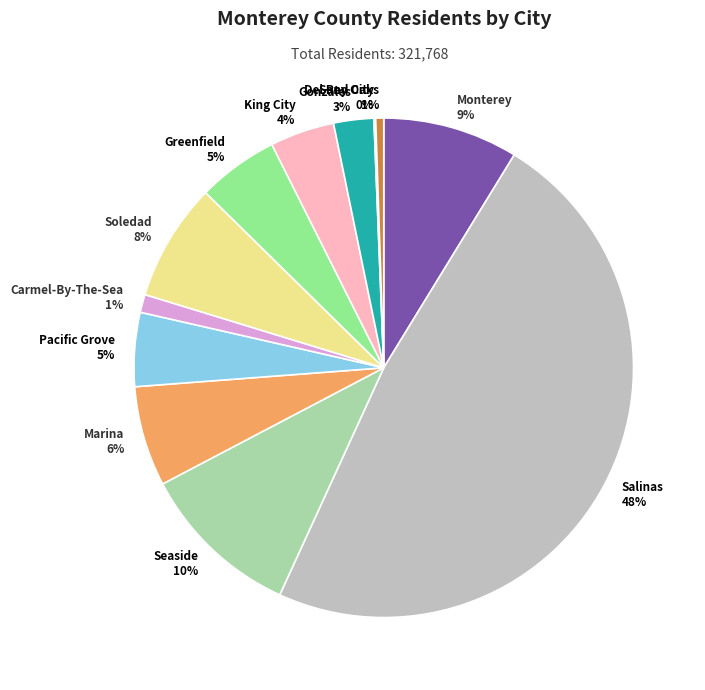

Is Gonzales the majority of the pie?

No